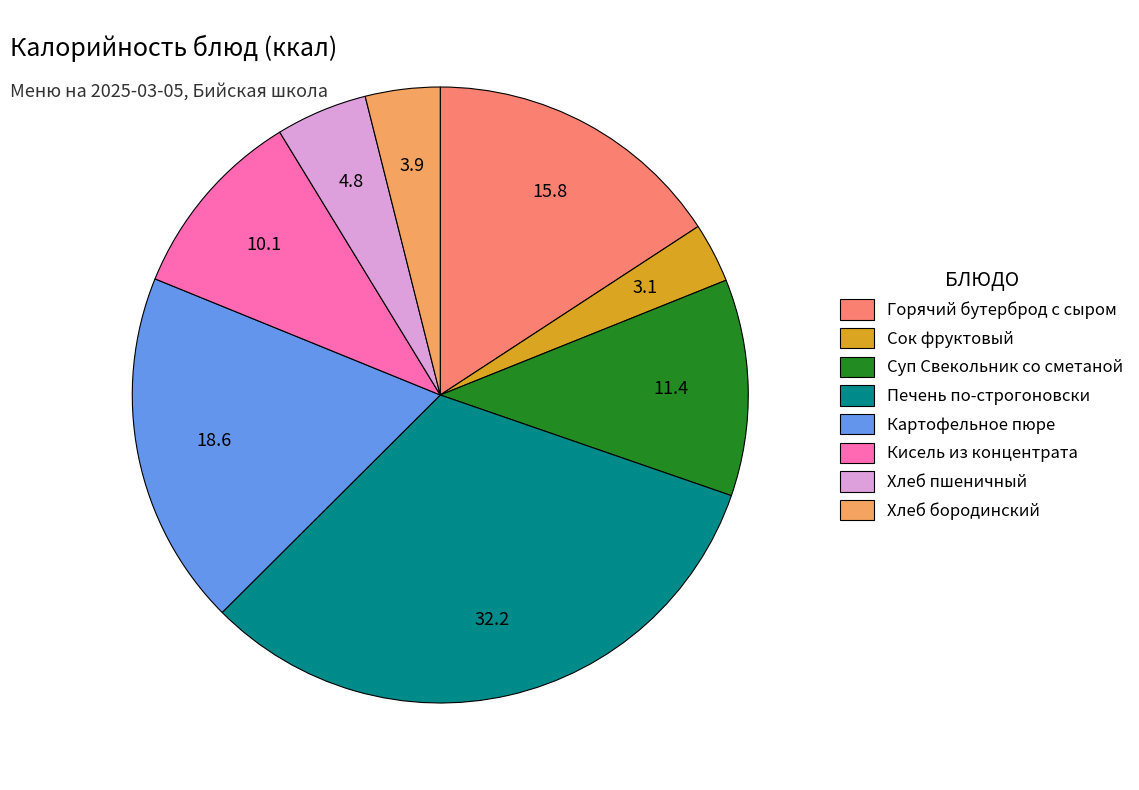

How many slices are in this pie chart?

8